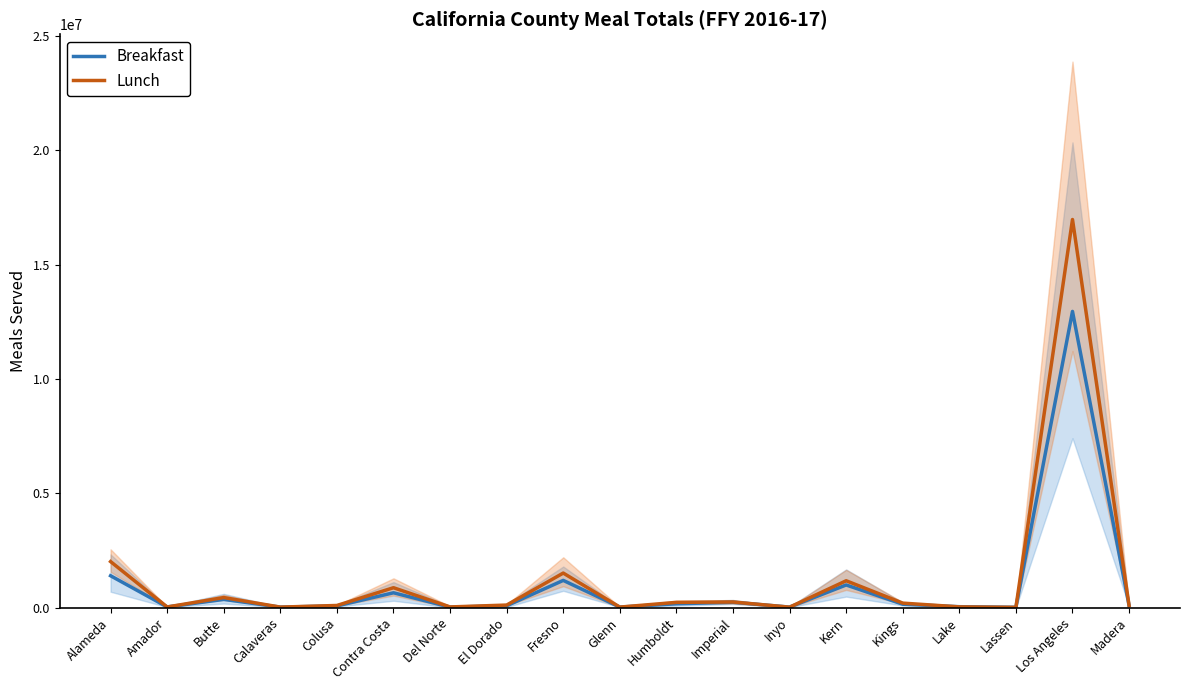

What position from the right is Kings?

5